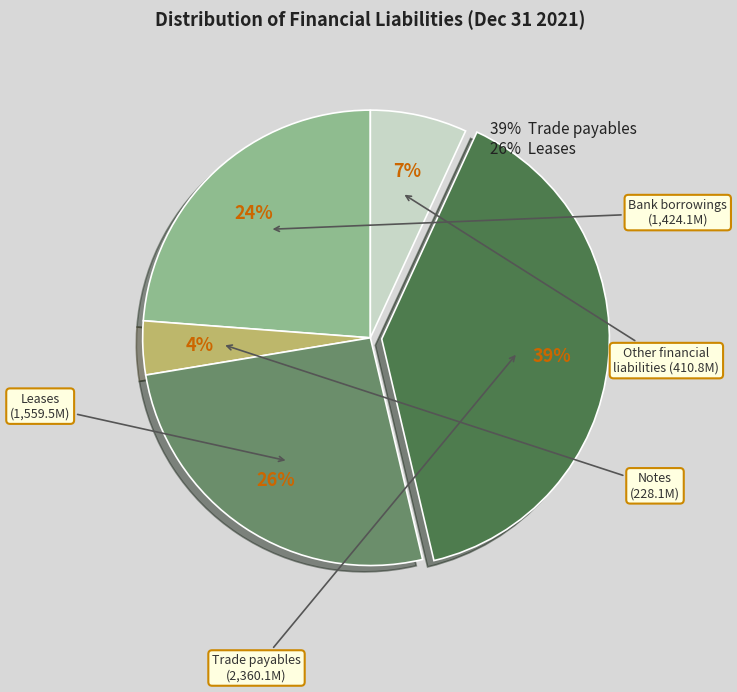

Is there a majority slice in this chart?

No